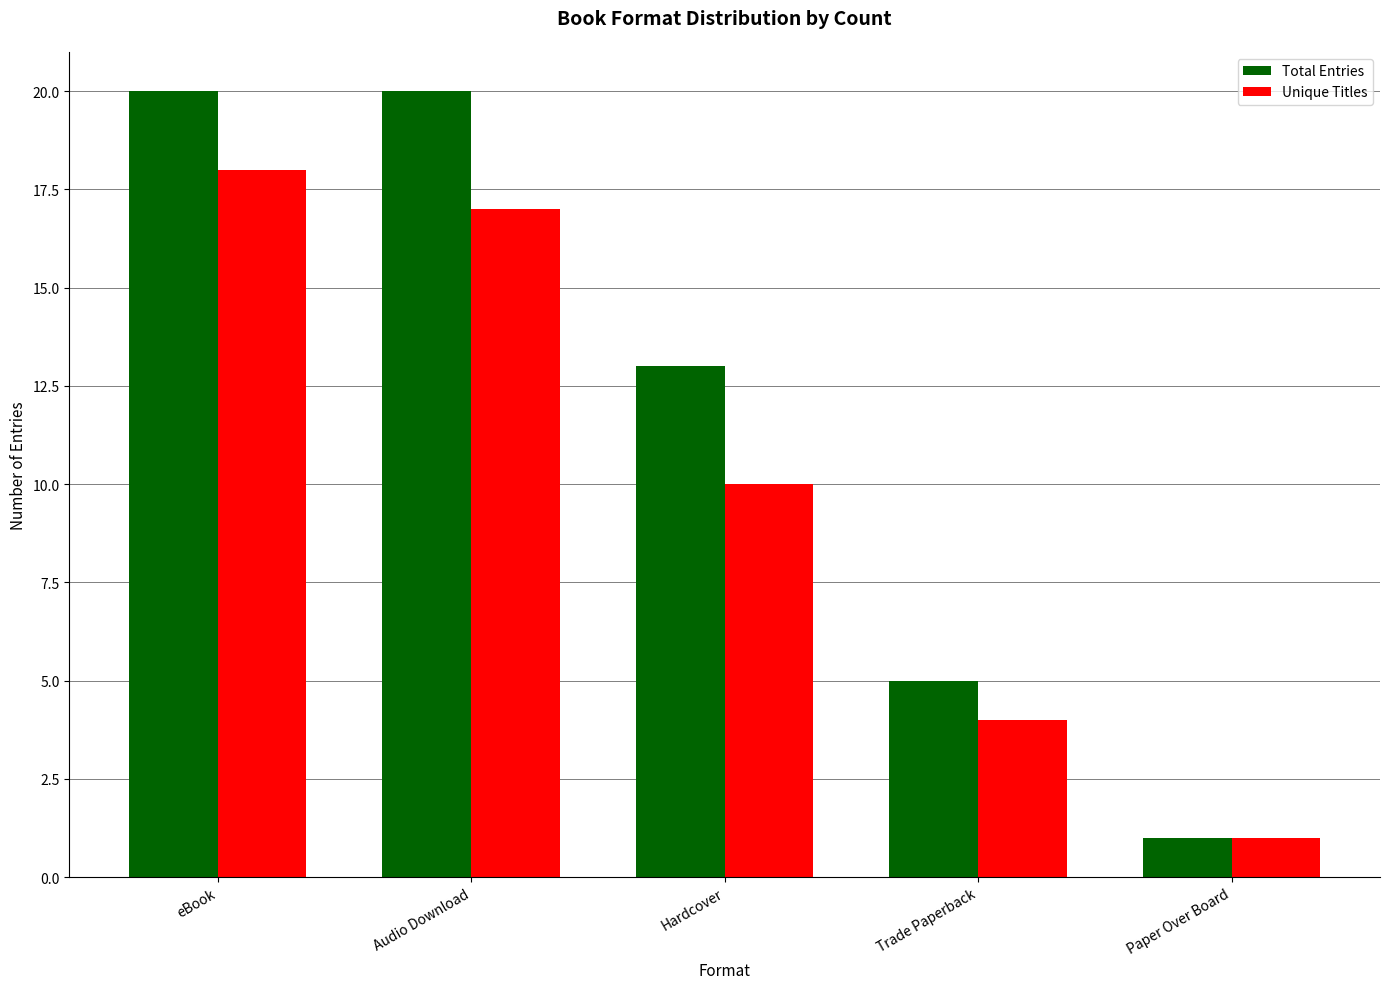

List the series in order of their peak value, lowest first.

Unique Titles, Total Entries